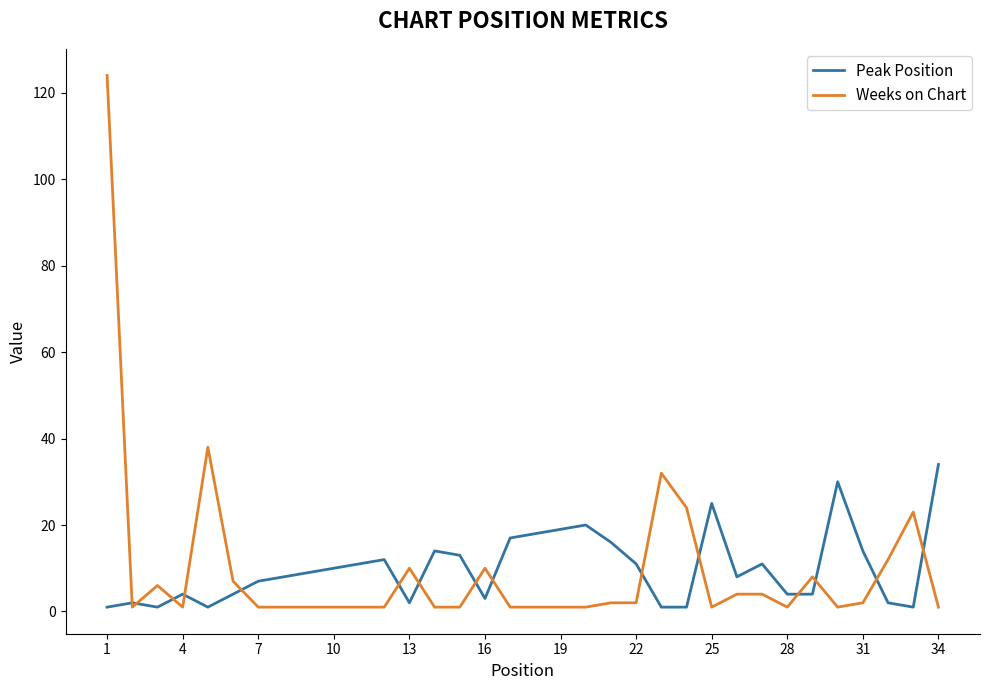

Which series has the widest spread of values?

Weeks on Chart